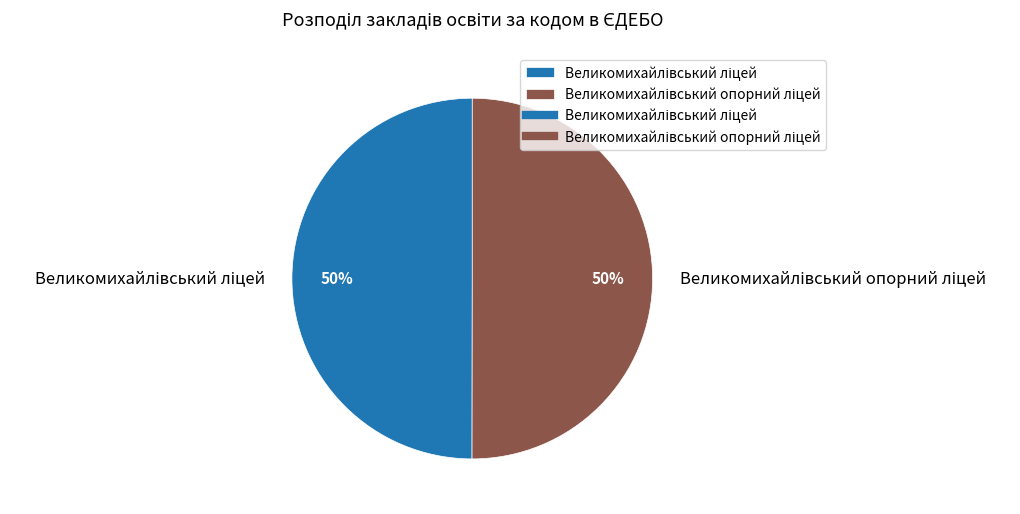

To the nearest percent, what is the average slice percentage?

50%